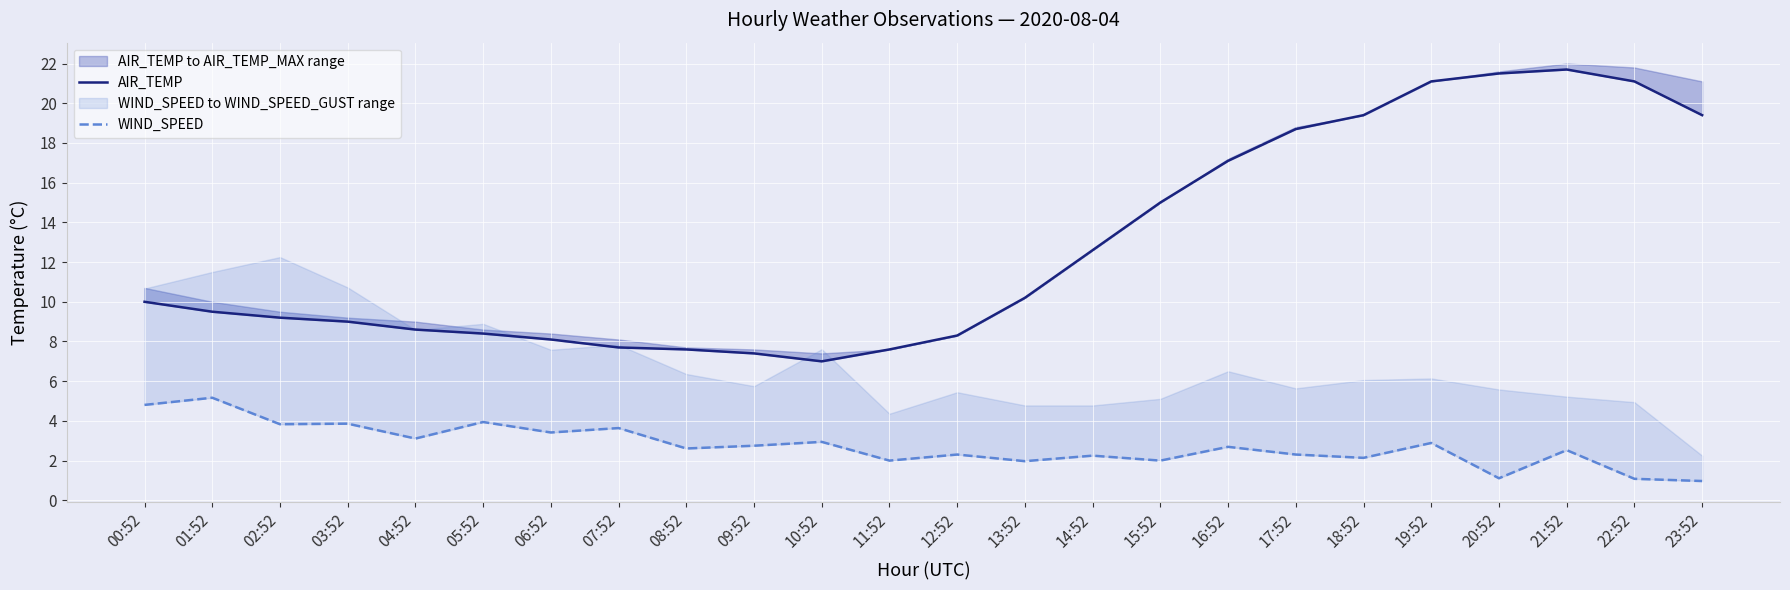

What is the total value across all series at 14:52?

14.8